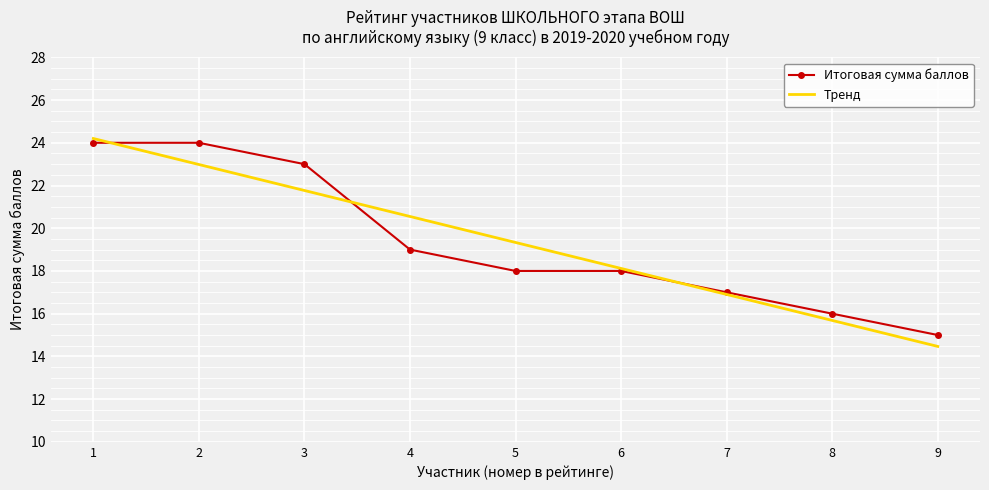

True or false: the data shows 18 at 6.

True